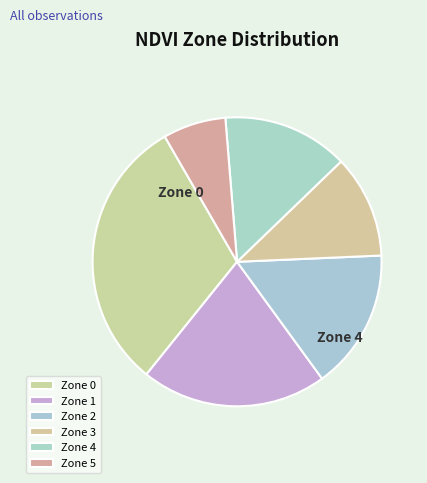

Which slice is the smallest?

Zone 5